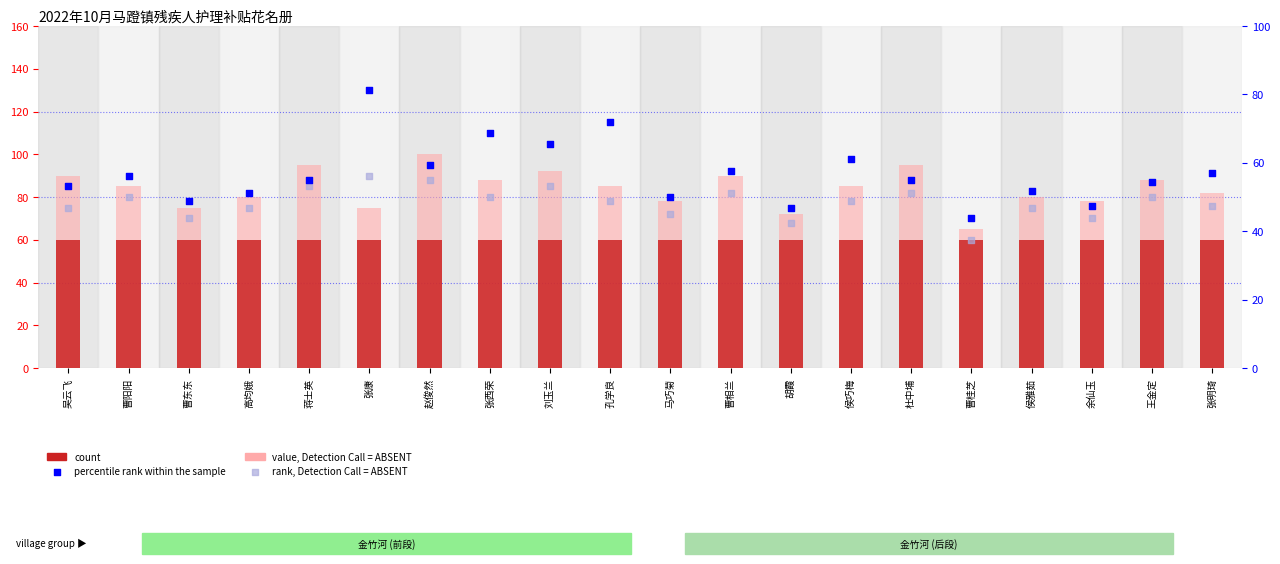

Which series has the widest spread of Y values?

percentile rank within the sample